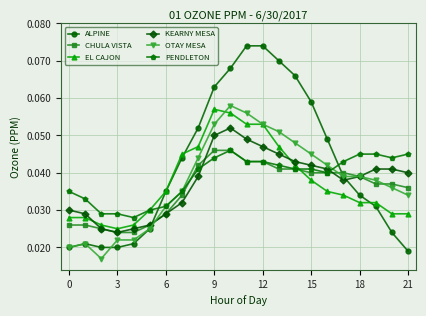

True or false: KEARNY MESA and EL CAJON cross at least once.

True